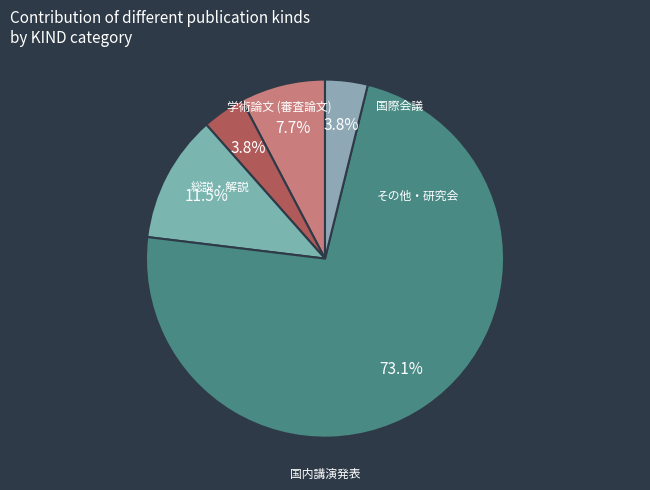

The 国内講演発表 slice represents 85% of the pie. True or false?

False